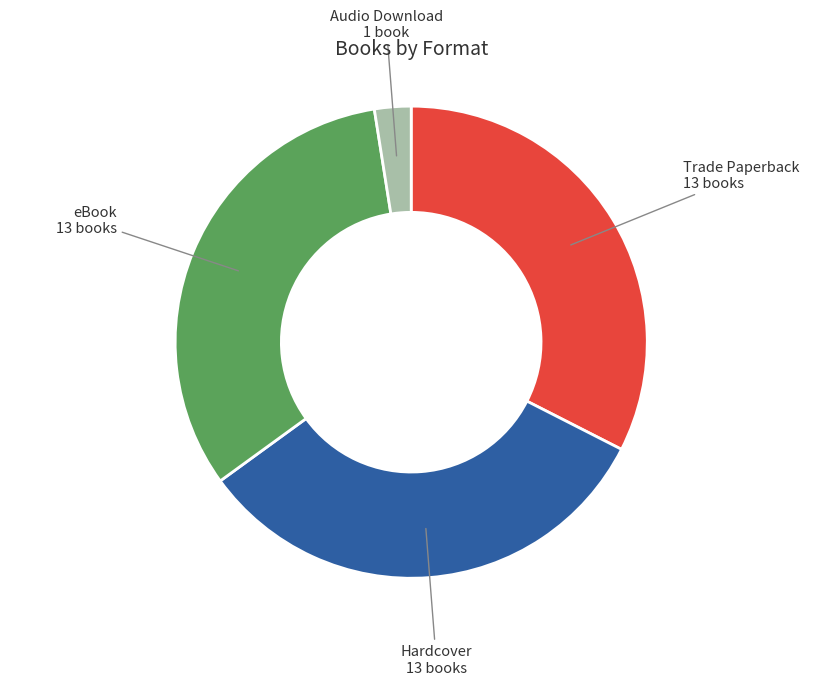

How many slices are in this pie chart?

4